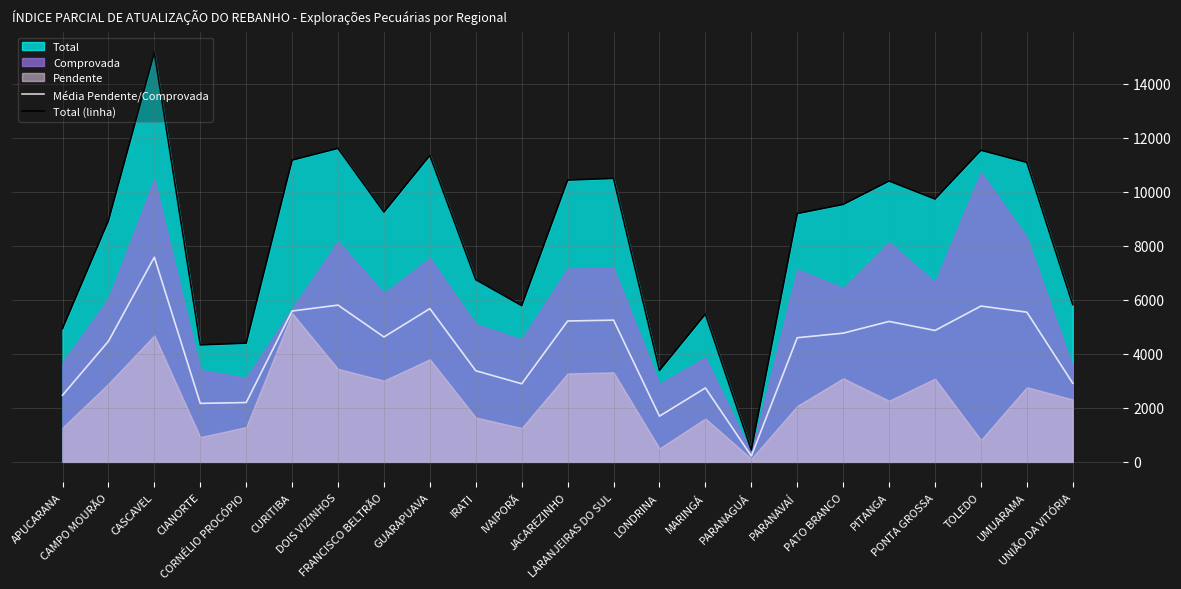

What position from the right is TOLEDO?

3